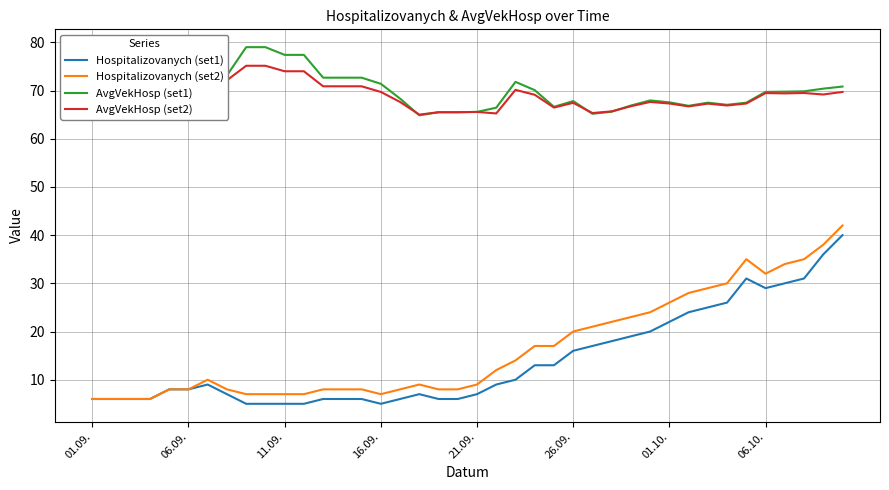

What is the maximum value for AvgVekHosp (set2)?

75.1